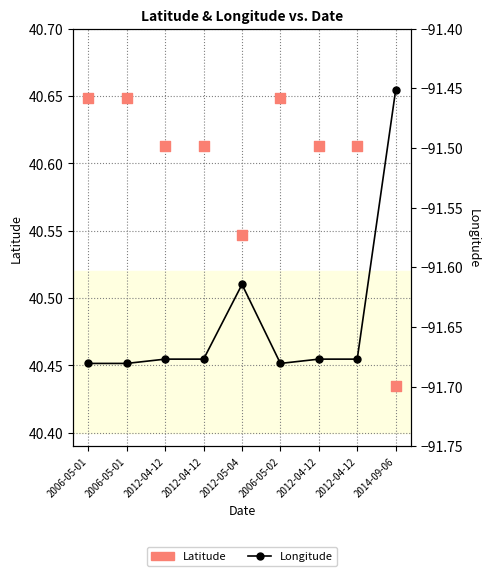

Which series reaches the maximum Y coordinate?

Latitude